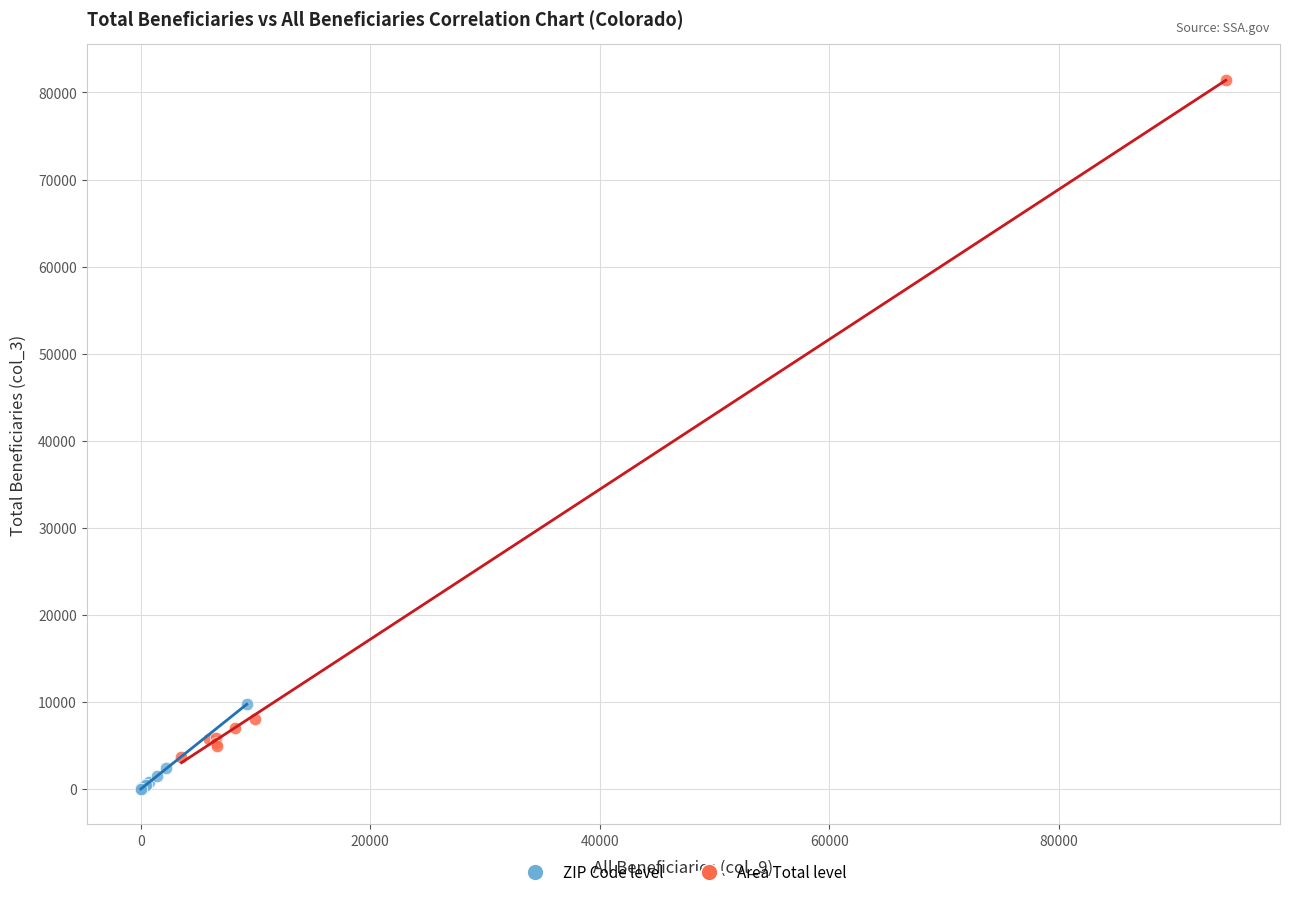

Which series contains the lowest Y value?

ZIP Code level